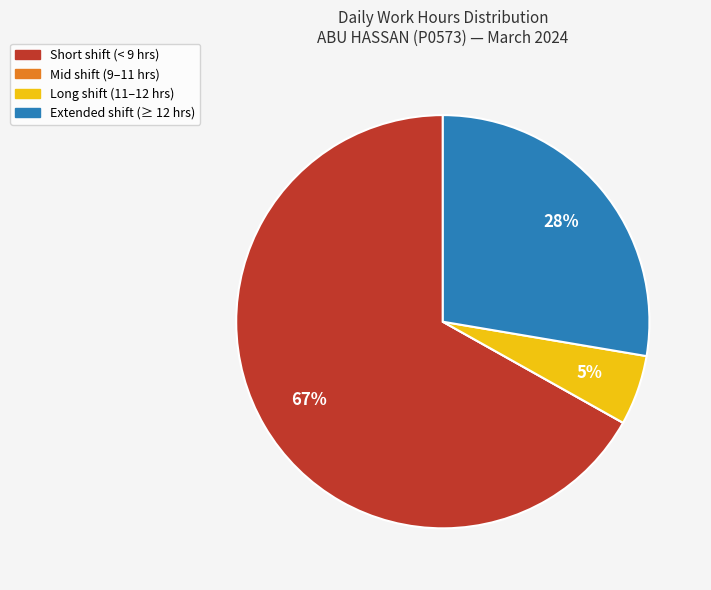

To the nearest percent, what is the average slice percentage?

25%